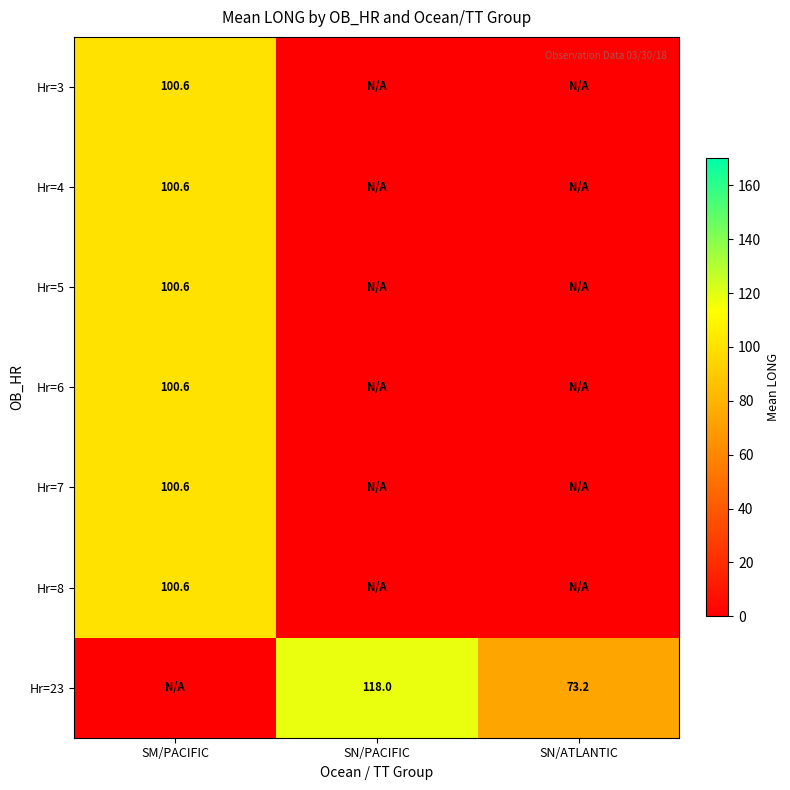

The Hr=8 series shows 167.8 at SM/PACIFIC. True or false?

False